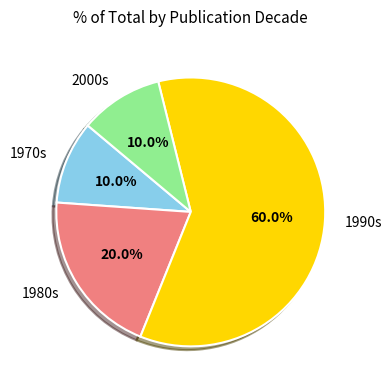

Which slice is the largest?

1990s